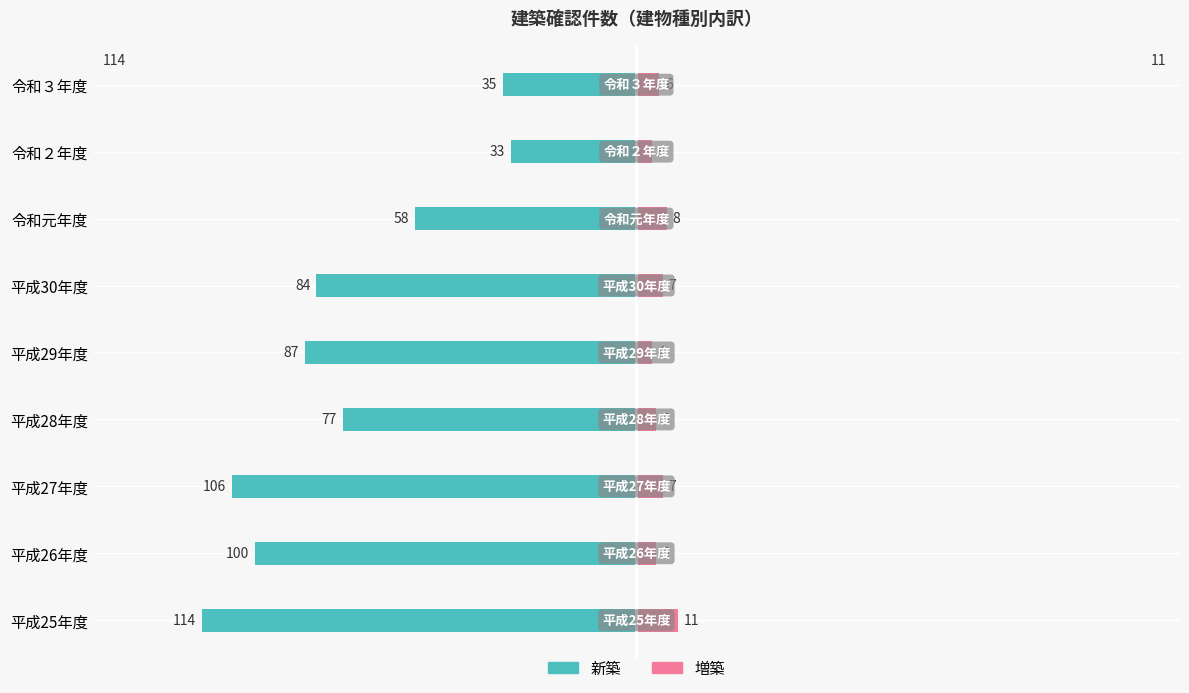

What is the sum of all 増築 values?

57